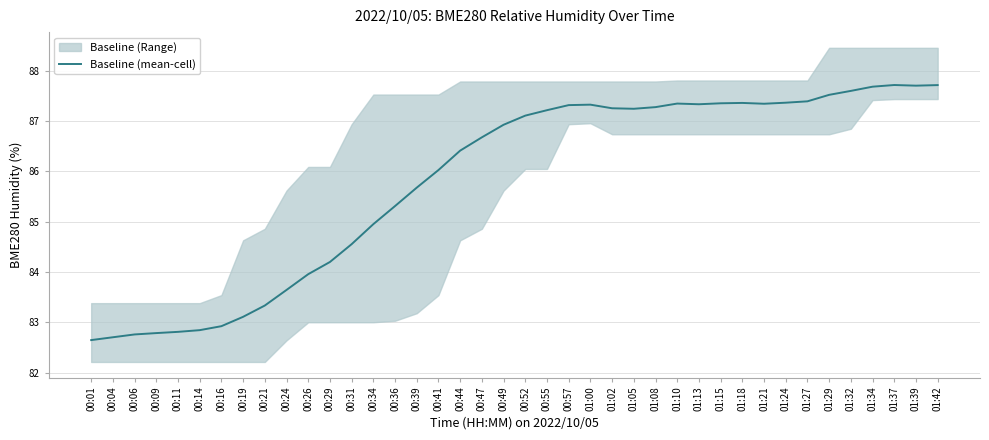

List the labels in order of value, smallest first.

00:01, 00:04, 00:06, 00:09, 00:11, 00:14, 00:16, 00:19, 00:21, 00:24, 00:26, 00:29, 00:31, 00:34, 00:36, 00:39, 00:41, 00:44, 00:47, 00:49, 00:52, 00:55, 01:05, 01:02, 01:08, 00:57, 01:00, 01:13, 01:21, 01:10, 01:15, 01:18, 01:24, 01:27, 01:29, 01:32, 01:34, 01:39, 01:42, 01:37